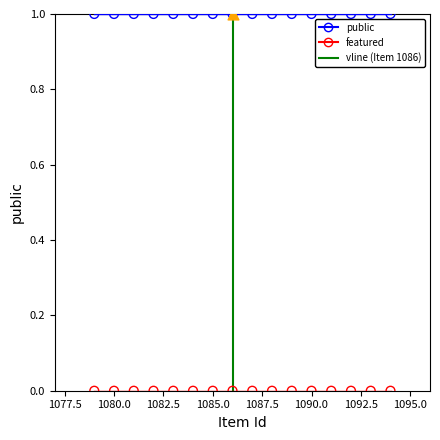

Which series has the largest total across all categories?

public